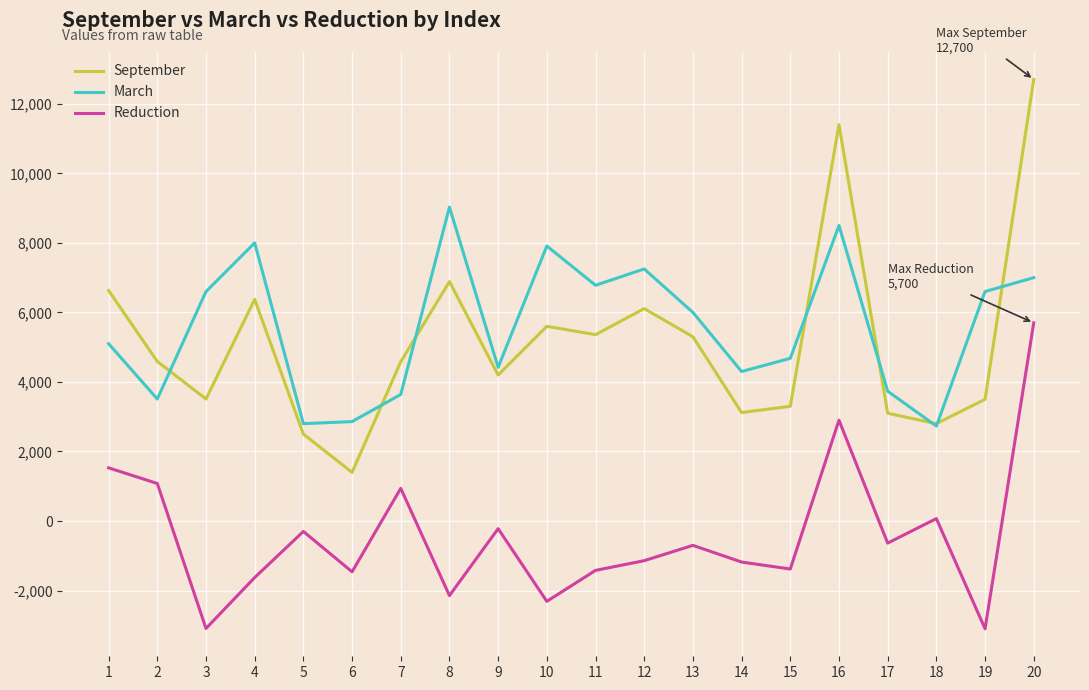

At which label is Reduction closest to 1300?

2